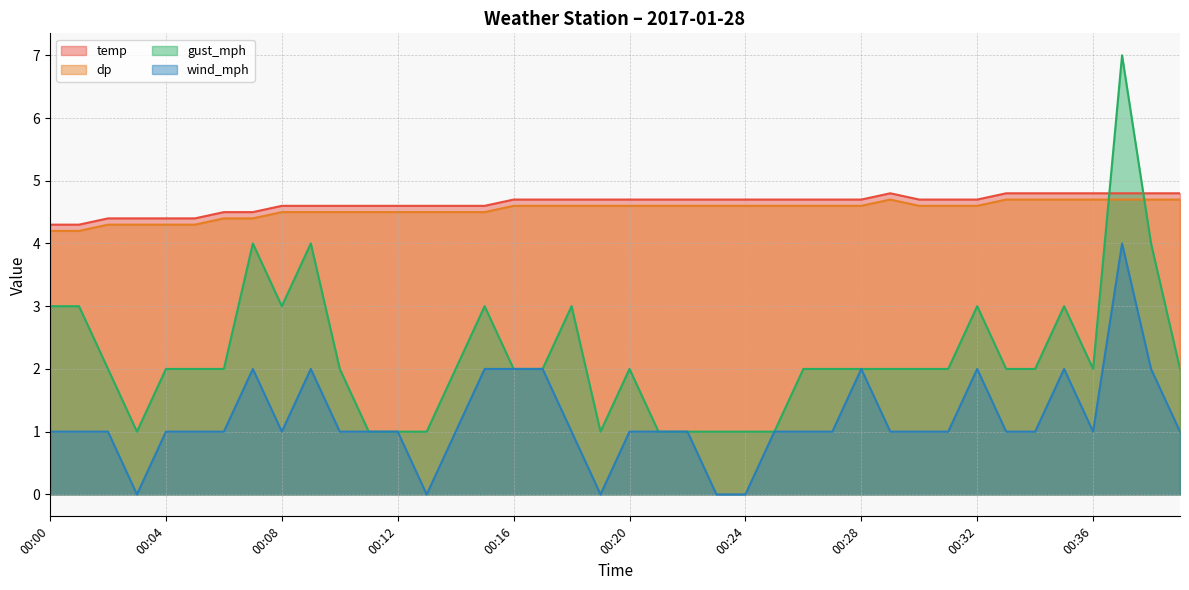

How many lines are shown in the chart?

4